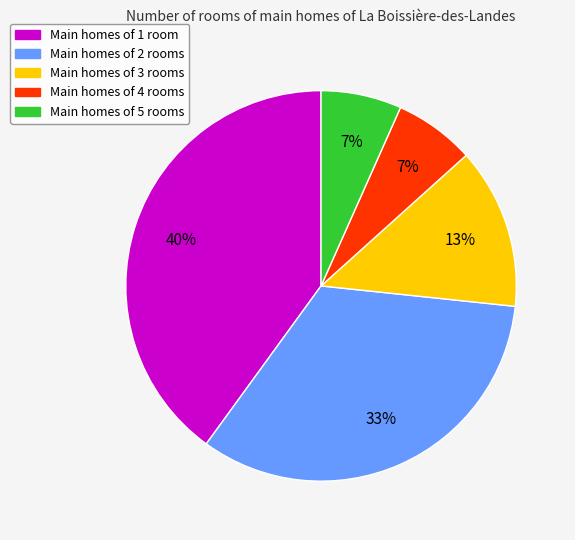

Is there any slice that represents more than half of the pie?

No